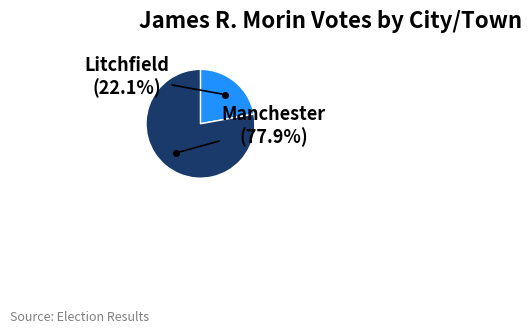

How many segments does this pie chart have?

2